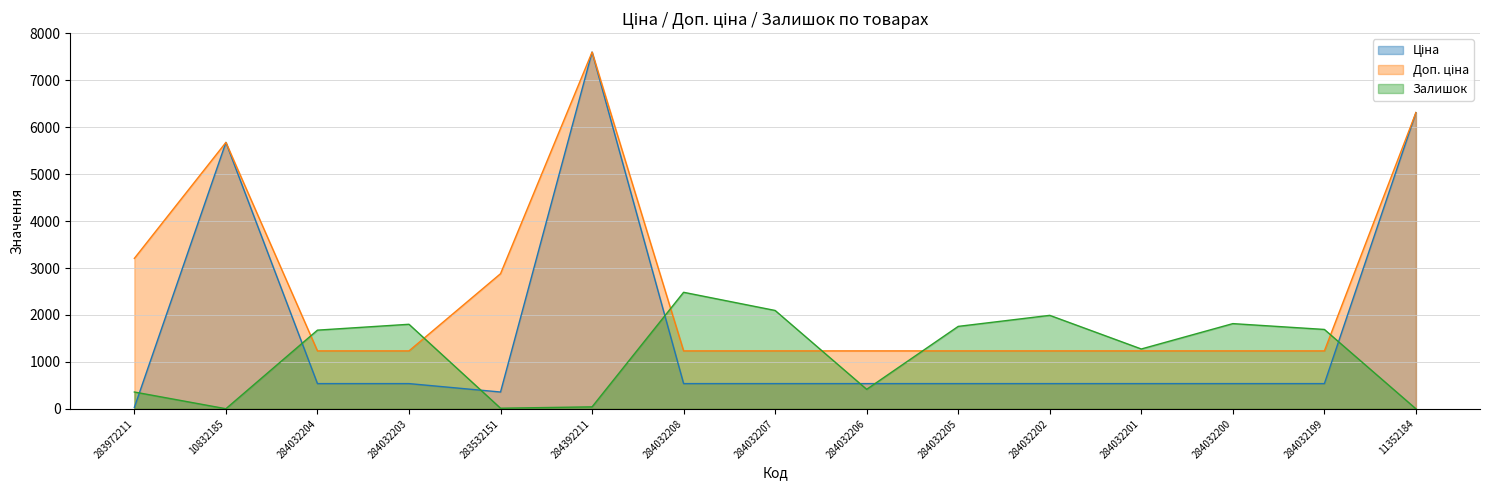

What is the label of the 13th point from the left?

284032200